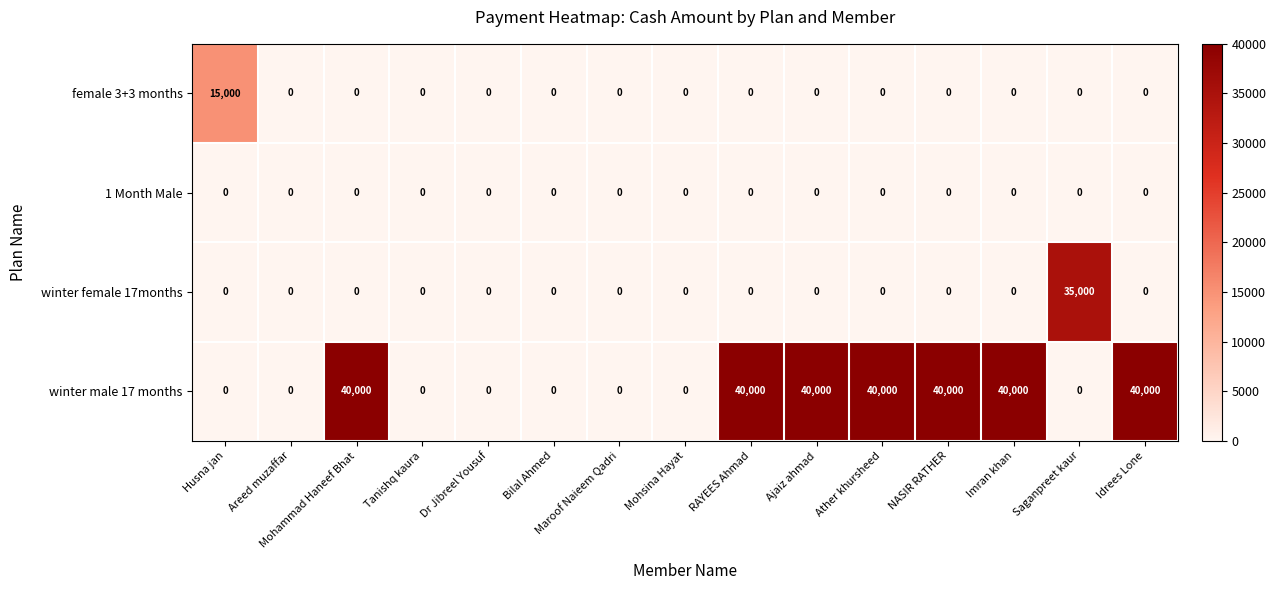

Which series has the largest range (max minus min)?

winter male 17 months